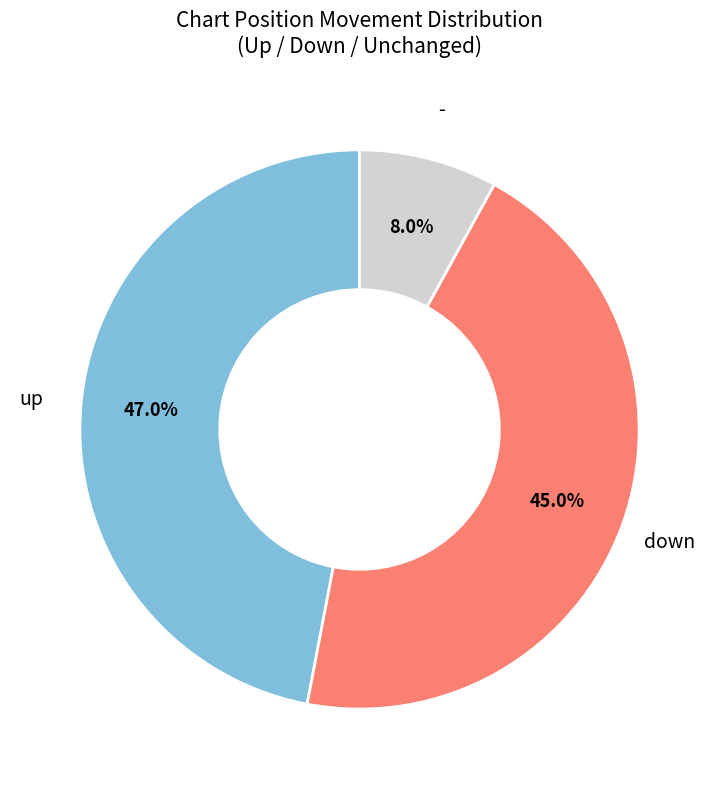

What is the smallest slice in the pie chart?

-